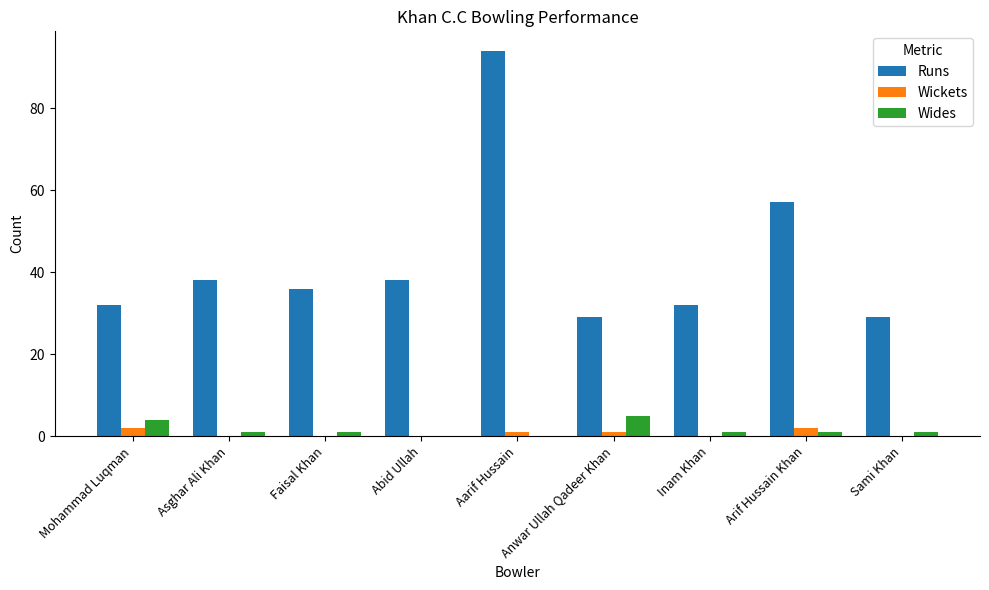

What is the sum of all Wickets values?

6